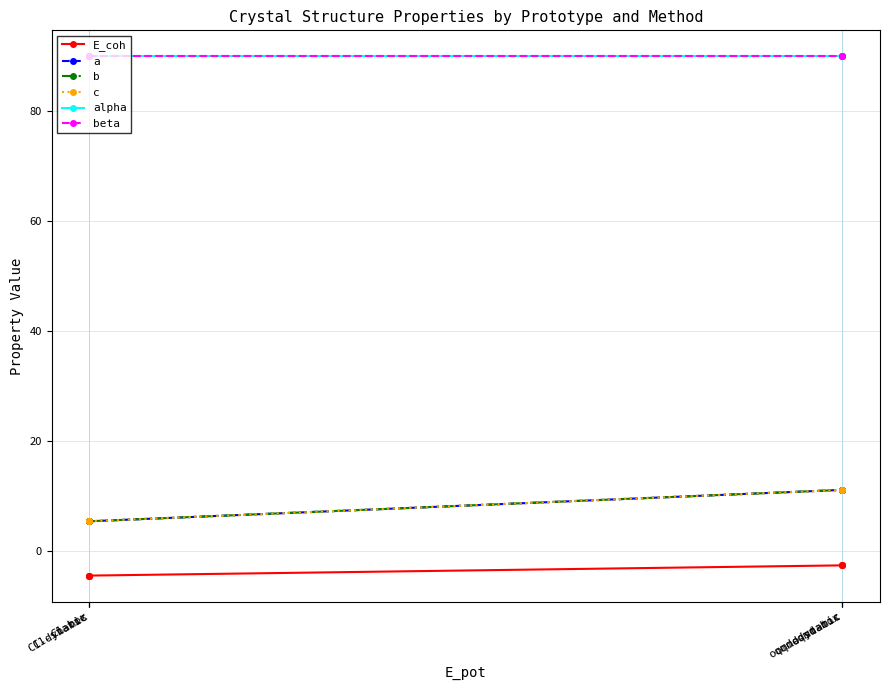

At how many categories does at least one series exceed 77?

6